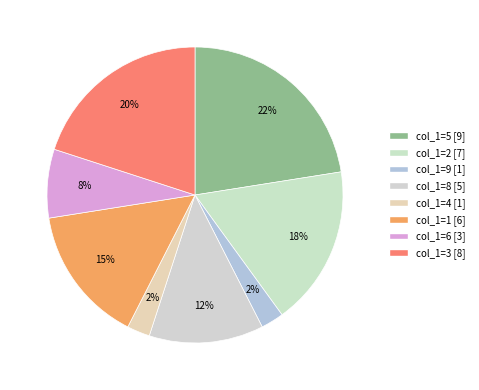

How many slices are in this pie chart?

8